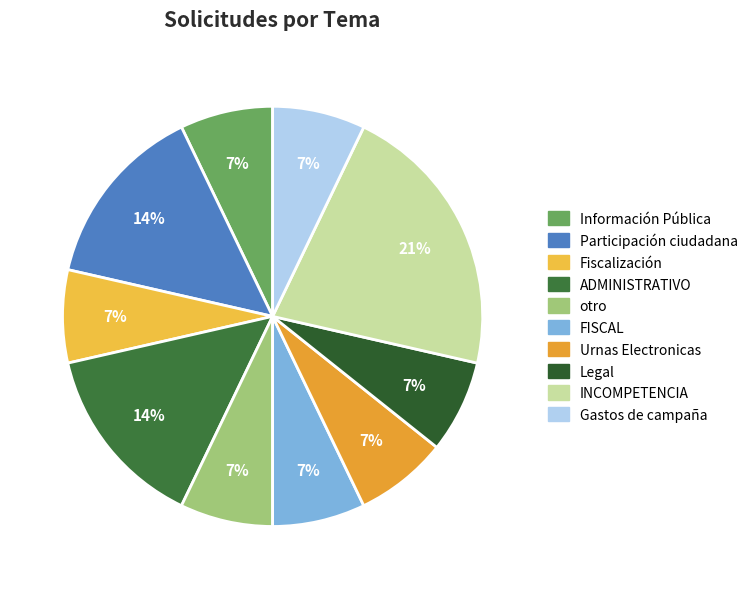

Rank the categories by value from lowest to highest.

Información Pública, Fiscalización, otro, FISCAL, Urnas Electronicas, Legal, Gastos de campaña, Participación ciudadana, ADMINISTRATIVO, INCOMPETENCIA